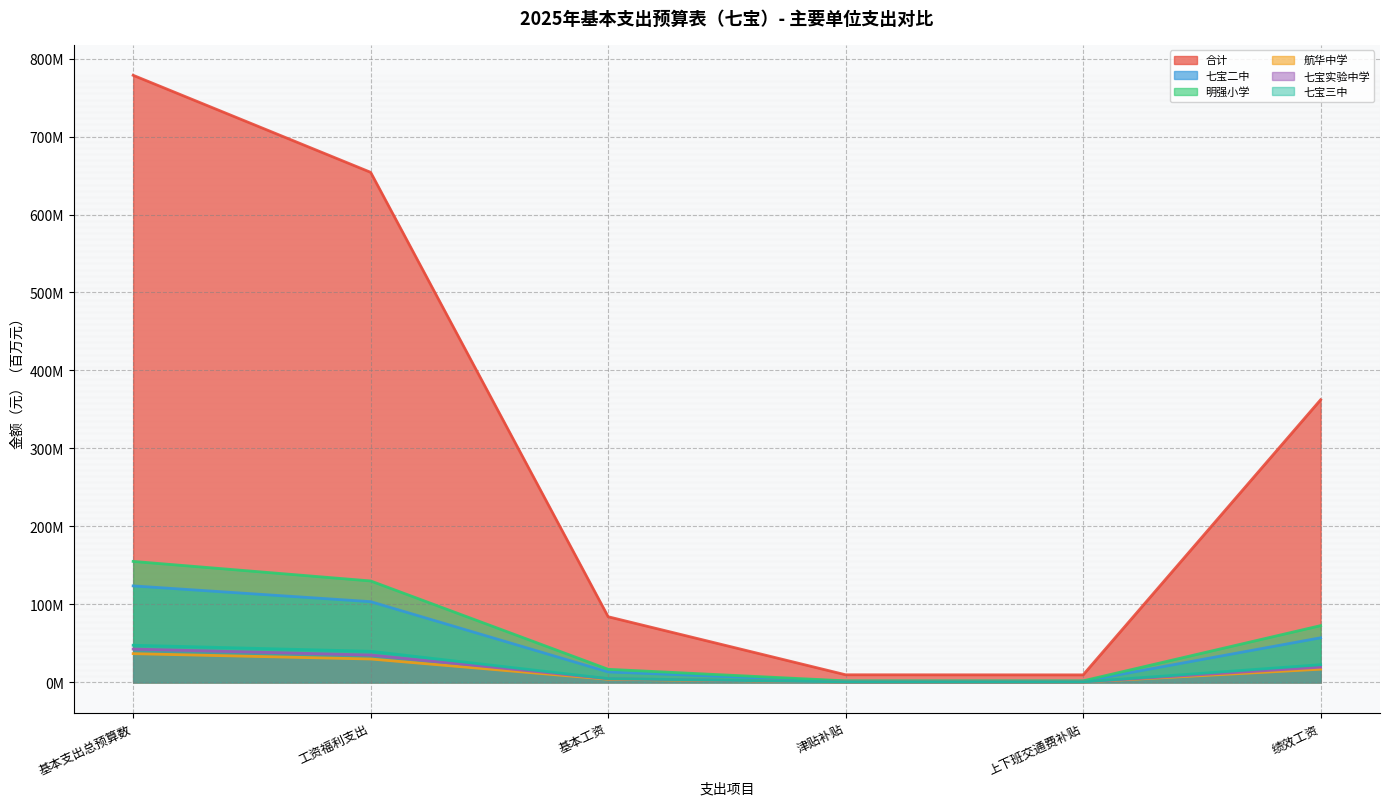

The 明强小学 series shows 89.2 at 工资福利支出. True or false?

False